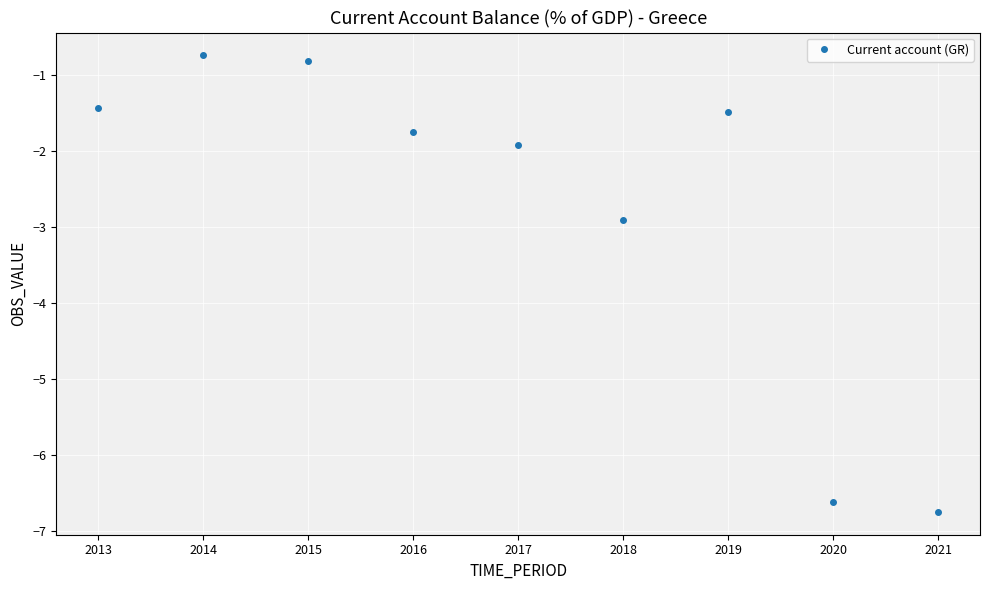

What is the minimum value shown in the chart?

-6.8